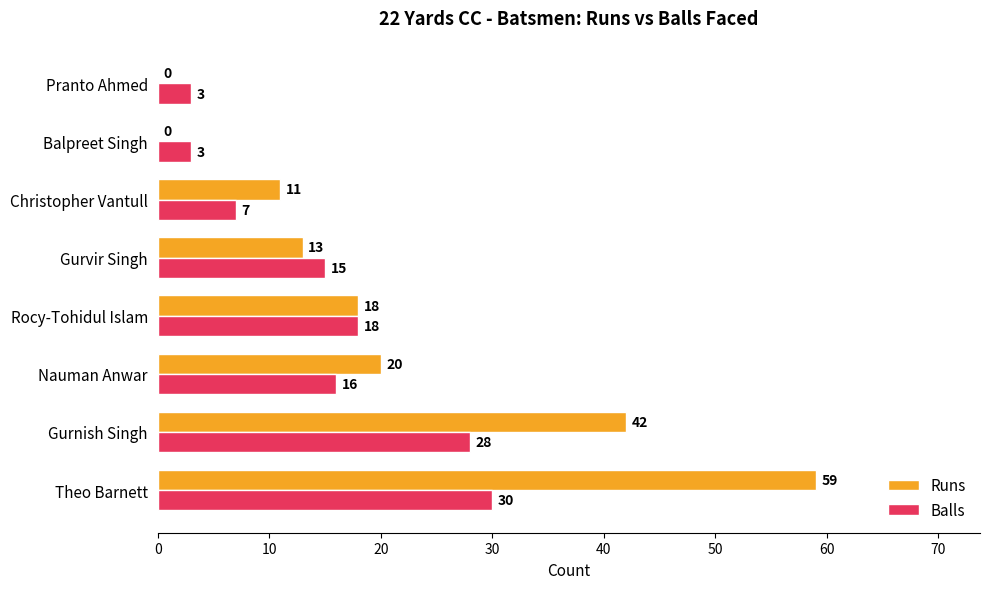

At which label is Runs closest to 29?

Nauman Anwar